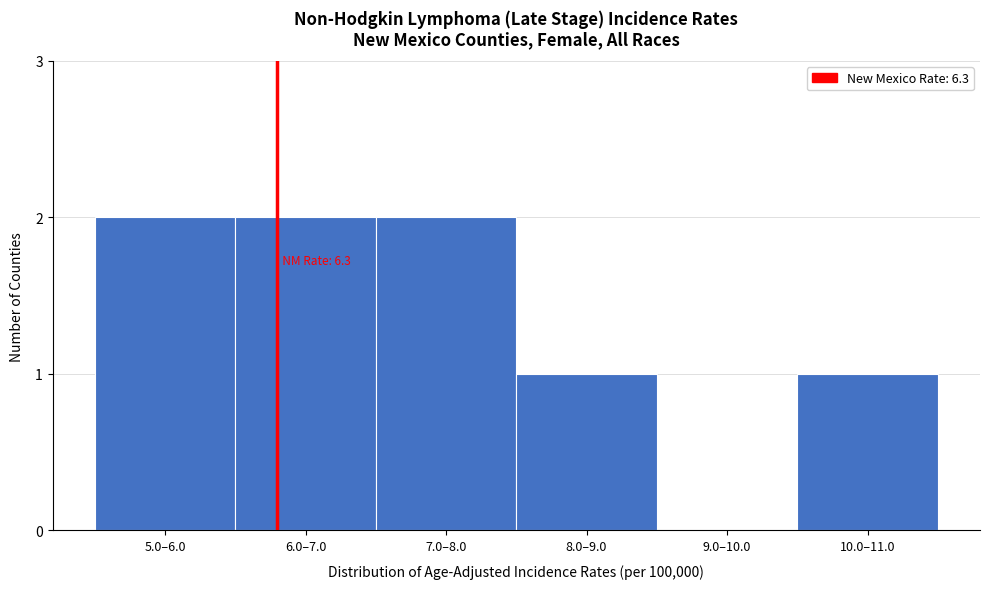

Reading left to right, list all the values displayed in this chart.

5.0–6.0=2	6.0–7.0=2	7.0–8.0=2	8.0–9.0=1	9.0–10.0=0	10.0–11.0=1